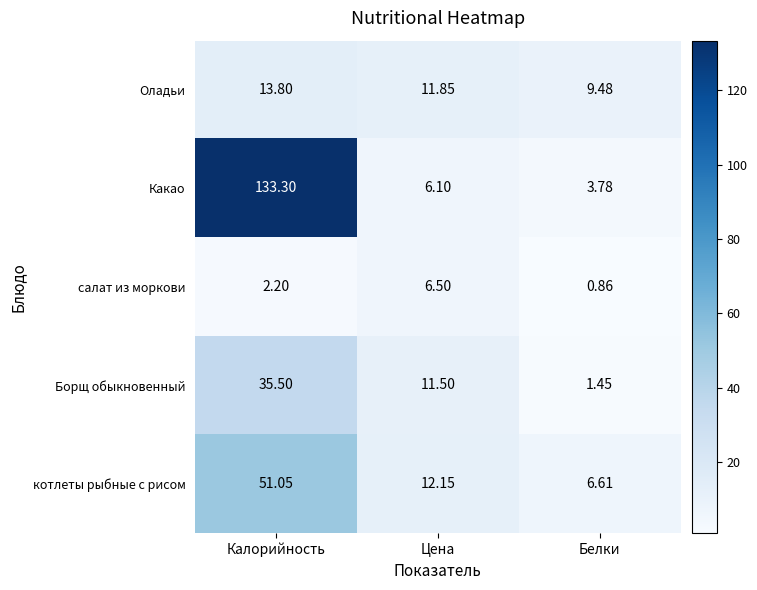

Rank the series at Белки from highest to lowest value.

Оладьи, котлеты рыбные с рисом, Какао, Борщ обыкновенный, салат из моркови